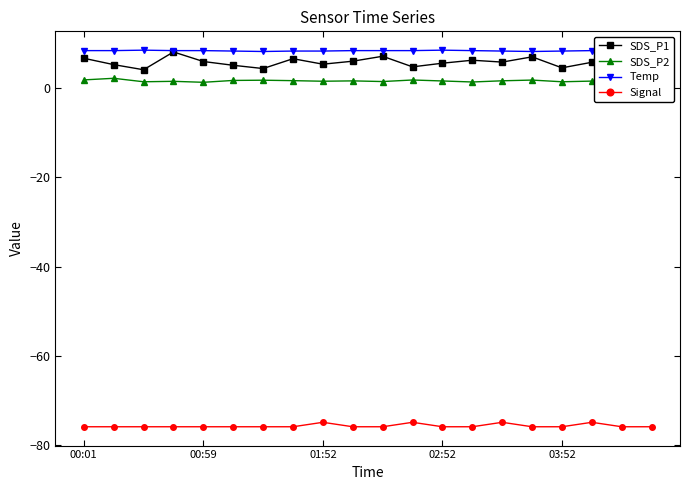

Which series has the largest range (max minus min)?

SDS_P1